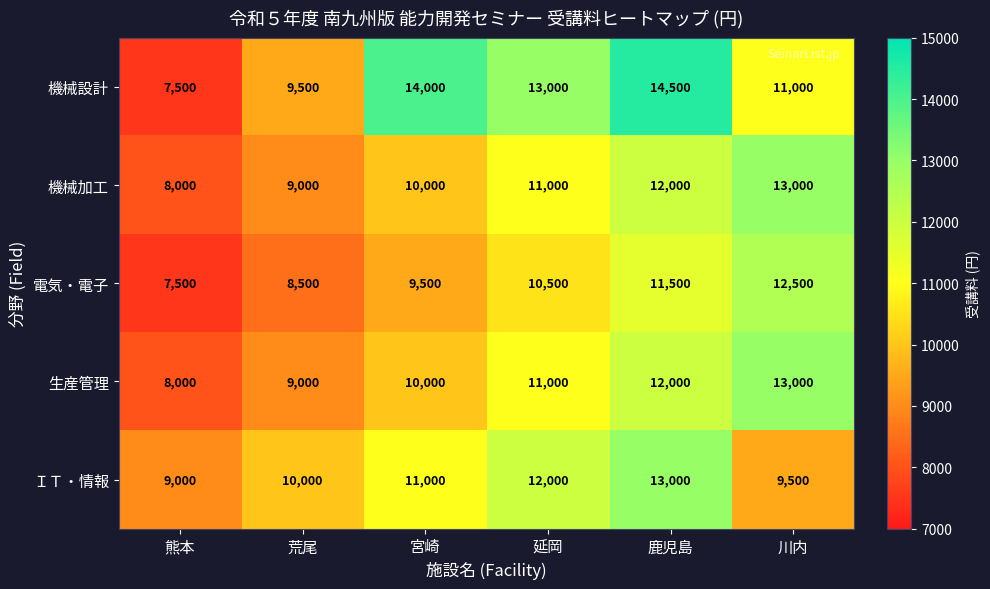

Which series has the widest spread of values?

機械設計